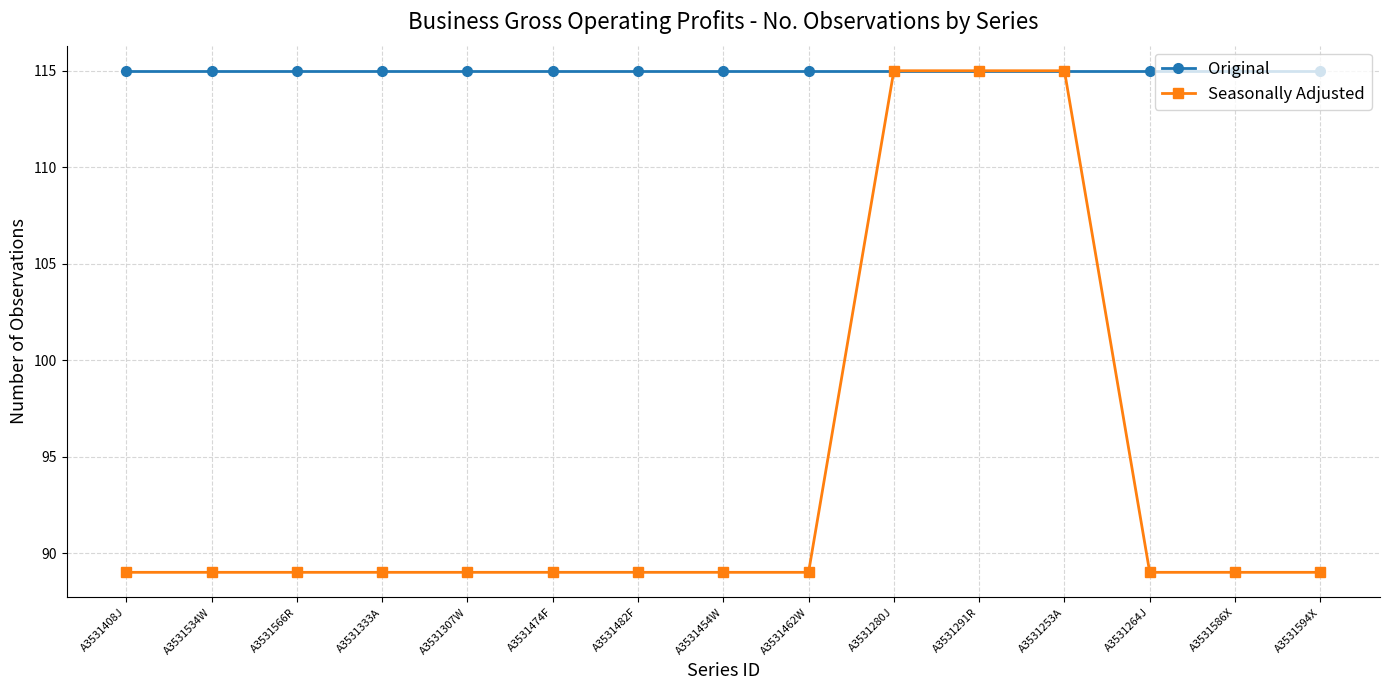

Reading left to right, list all the values displayed in this chart.

Original: 115	115	115	115	115	115	115	115	115	115	115	115	115	115	115
Seasonally Adjusted: 89	89	89	89	89	89	89	89	89	115	115	115	89	89	89